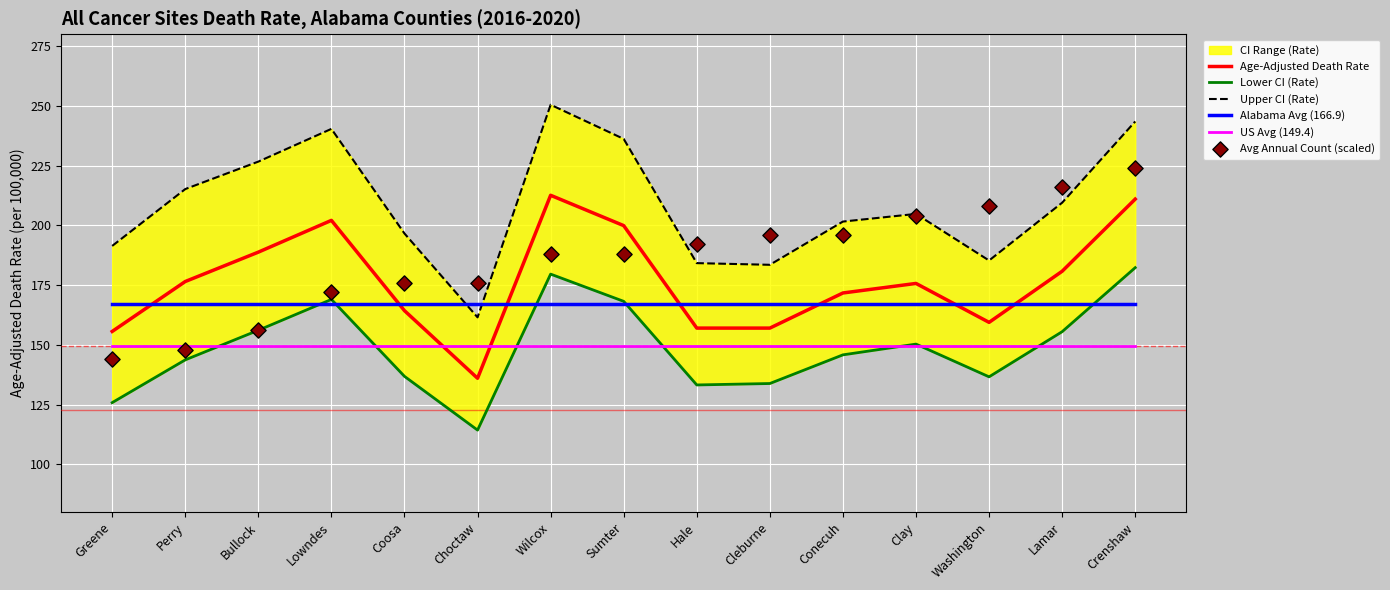

Which series reaches the minimum Y coordinate?

Lower CI (Rate)